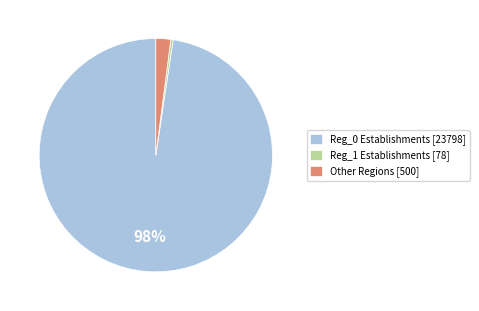

To the nearest percent, what percentage of the pie is Other Regions [500]?

2%